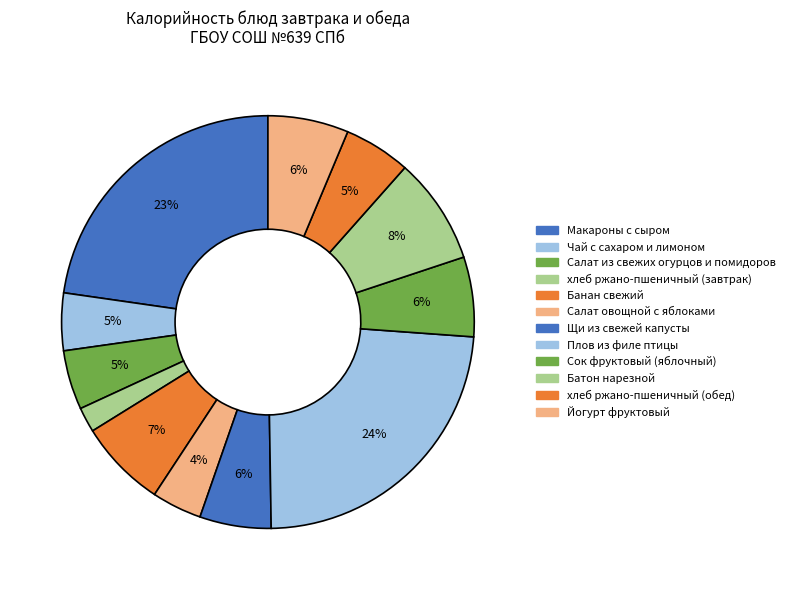

To the nearest percent, what is the difference between the largest and smallest slice percentages?

22%